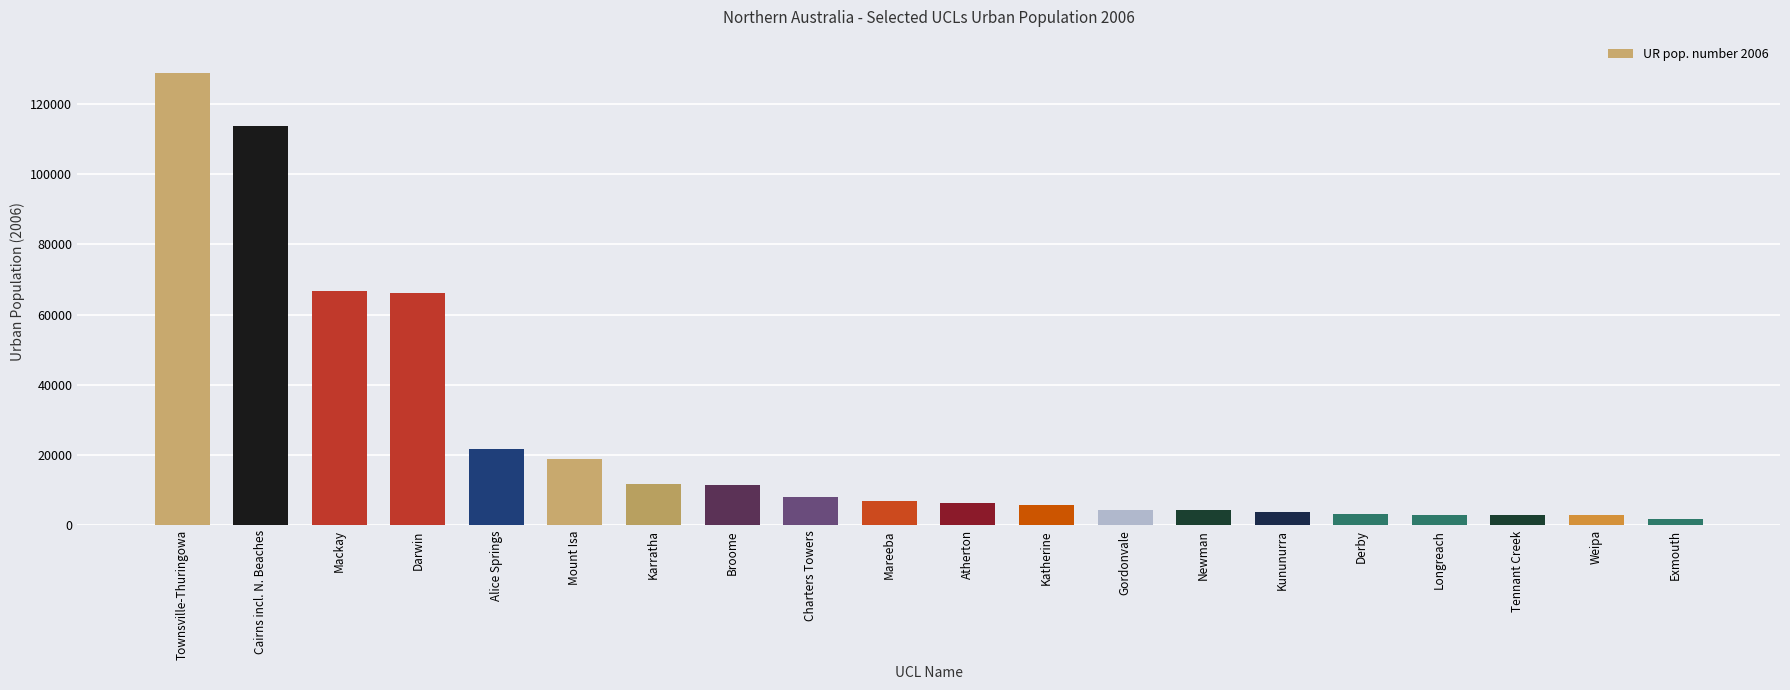

What is the difference between the maximum and second lowest values?

125977